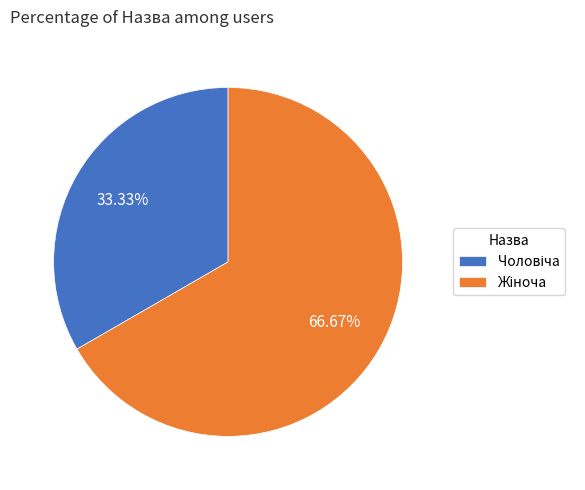

Is there a majority slice in this chart?

Yes